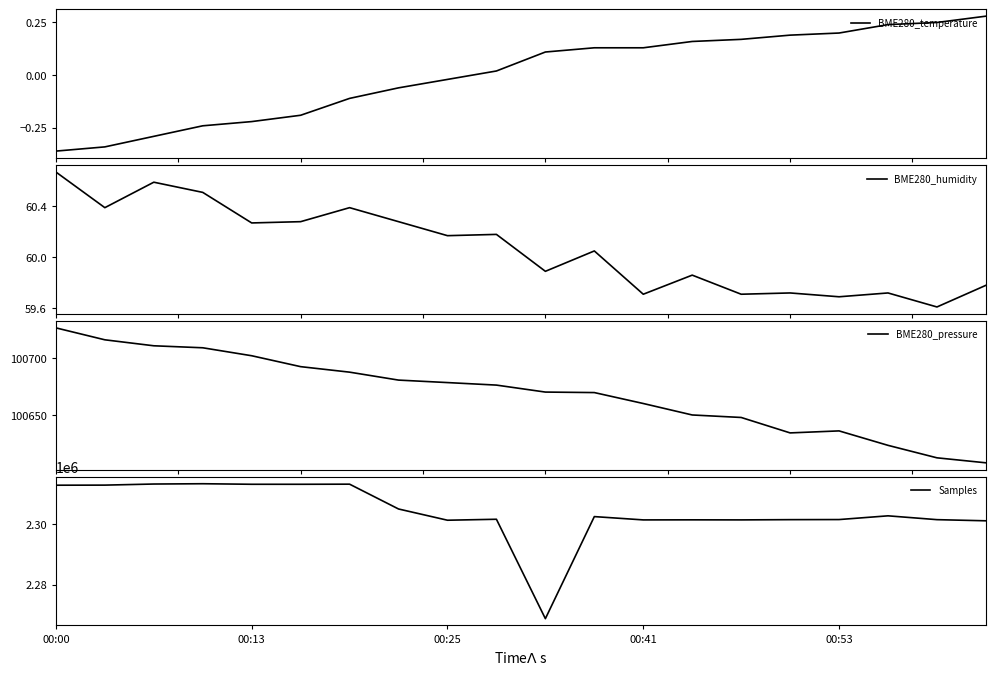

What is the lowest value of the BME280_humidity series?

59.6